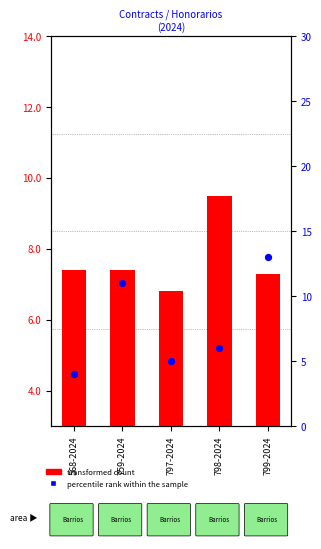

Which series contains the highest Y value?

transformed count